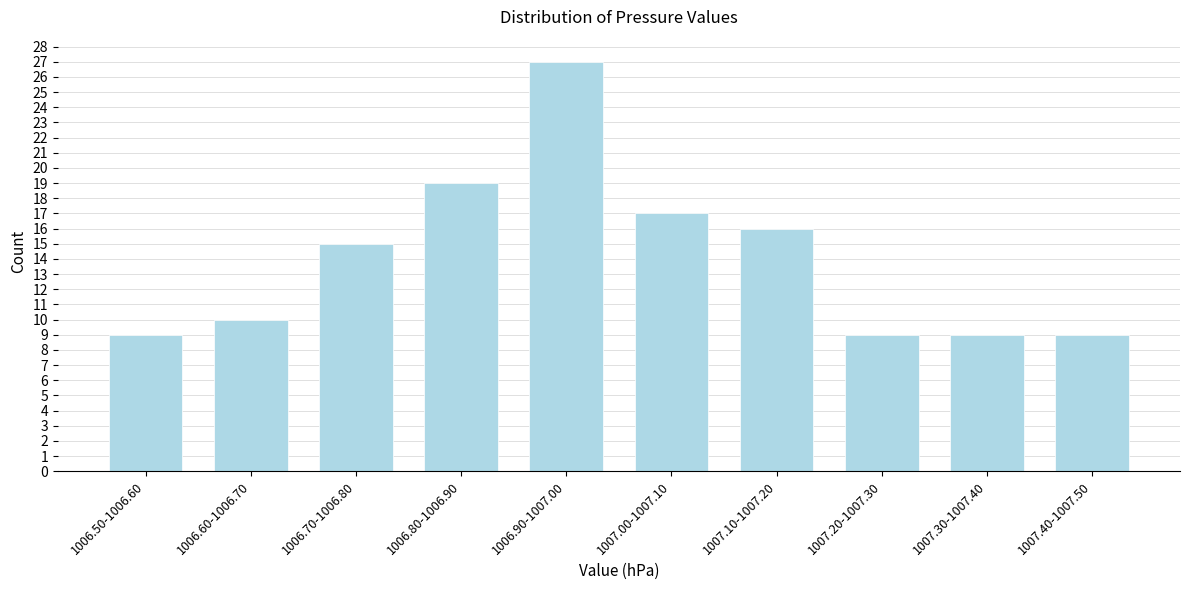

Reading left to right, list all the values displayed in this chart.

9	10	15	19	27	17	16	9	9	9